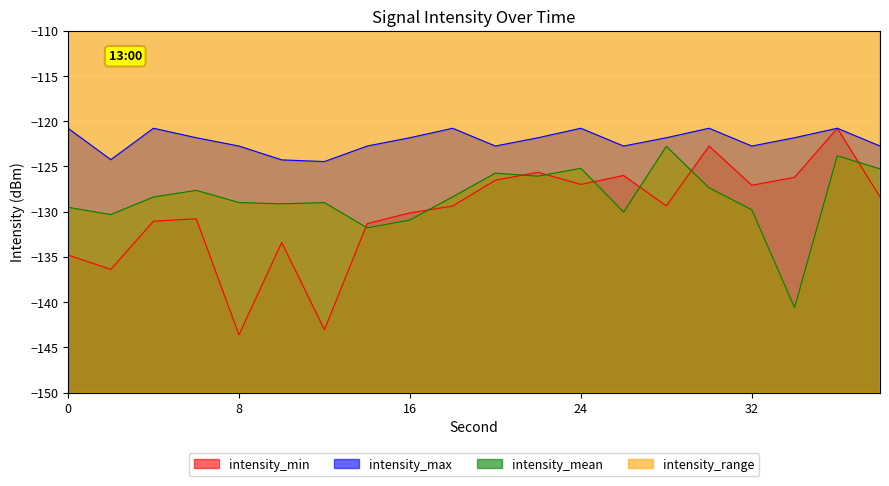

What is the difference between the maximum and minimum values in the intensity_min series?

22.8